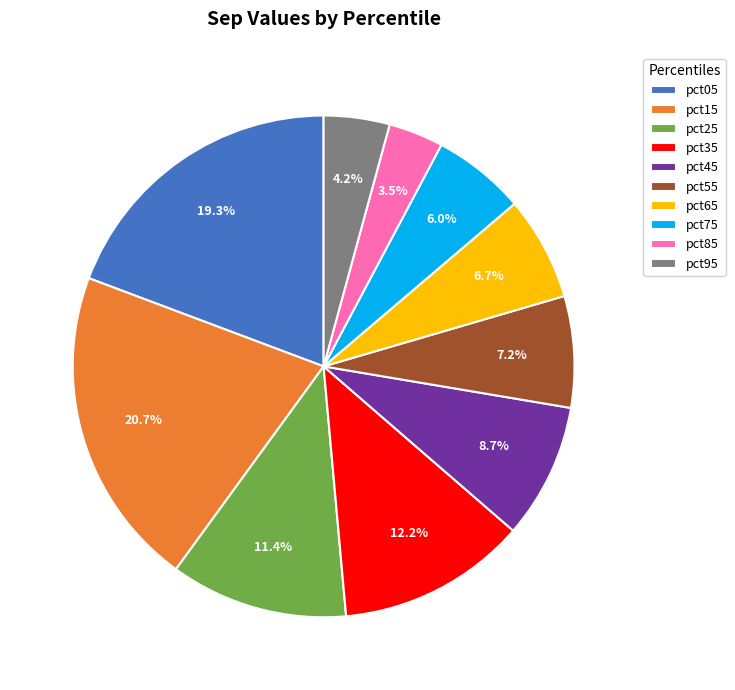

Combined, do pct35 and pct55 account for over 50%?

No